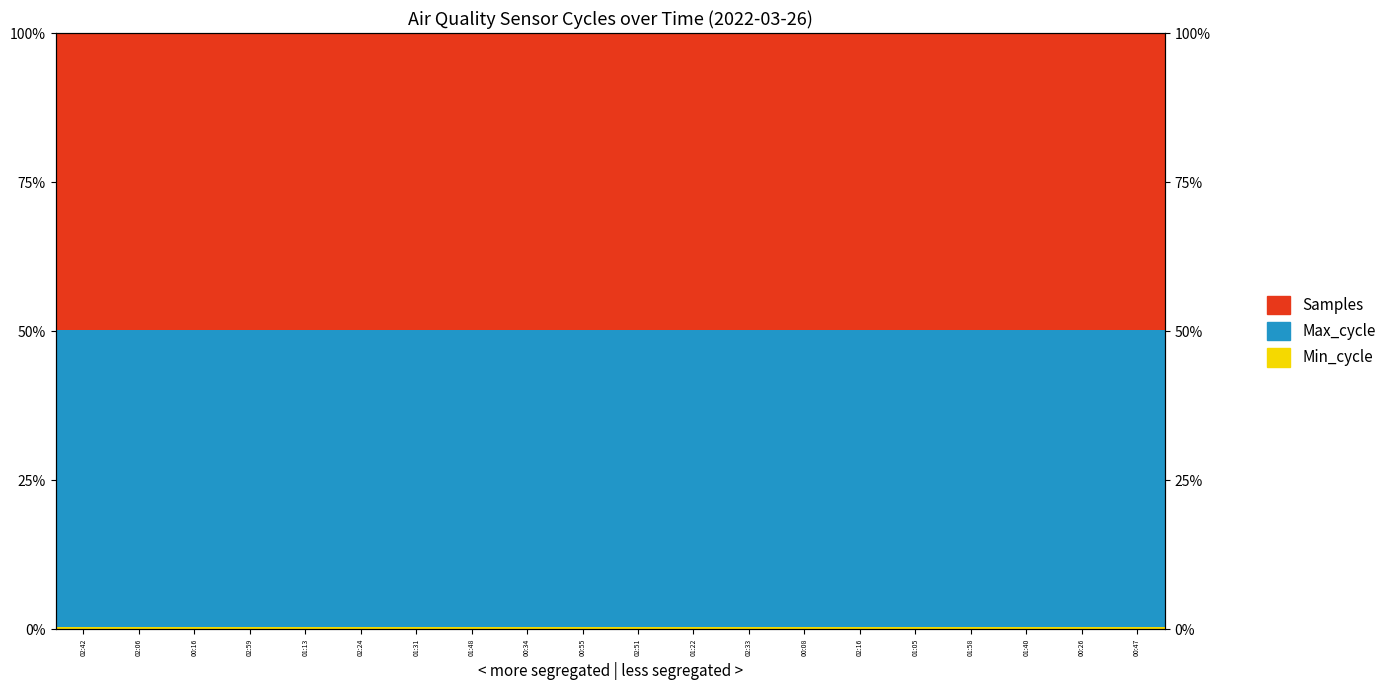

At 01:40, list the series in order from largest to smallest.

Samples, Max_cycle, Min_cycle